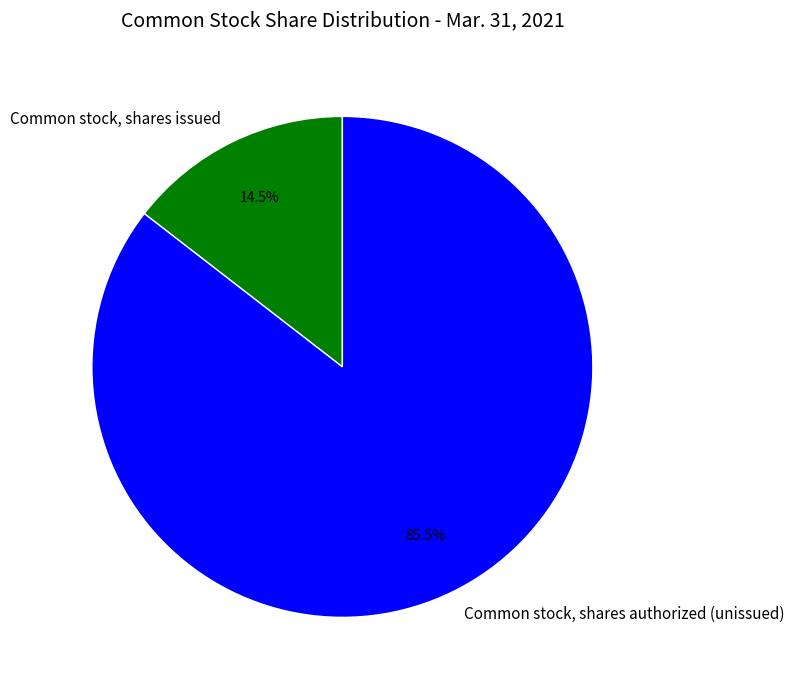

Which category accounts for the majority?

Common stock, shares authorized (unissued)